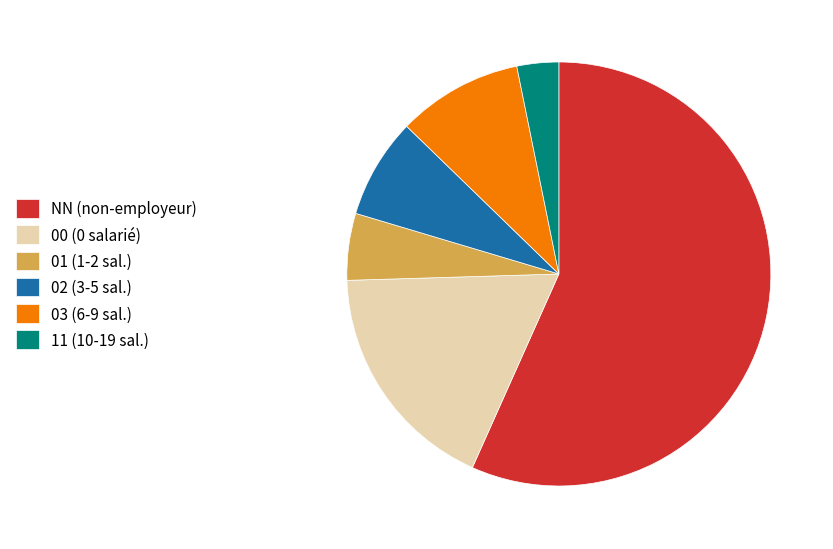

Is the sum of 02 (3-5 sal.) and 00 (0 salarié) greater than half?

No